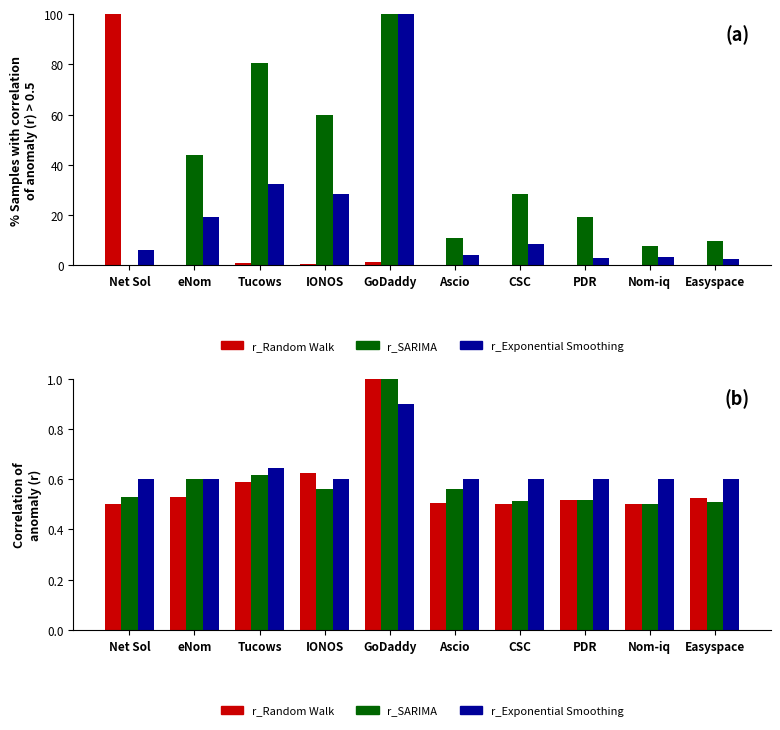

What are all the series names shown in the legend?

r_Random Walk, r_SARIMA, r_Exponential Smoothing